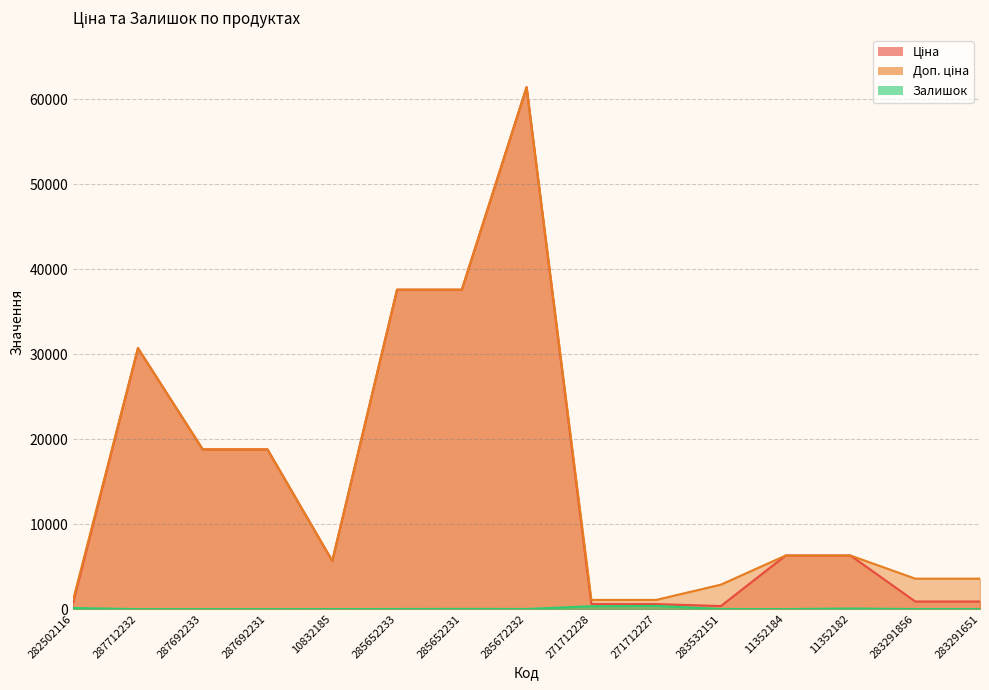

What value does the Доп. ціна series have at 283291651?

3583.6